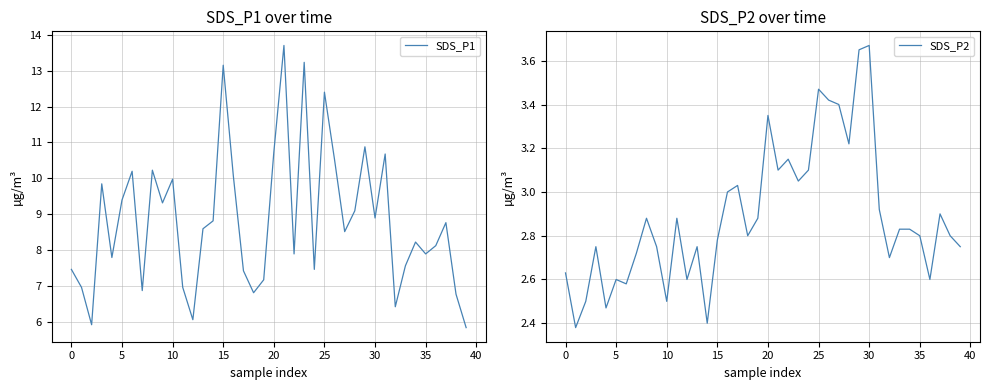

True or false: SDS_P2 and SDS_P1 intersect in this chart.

False